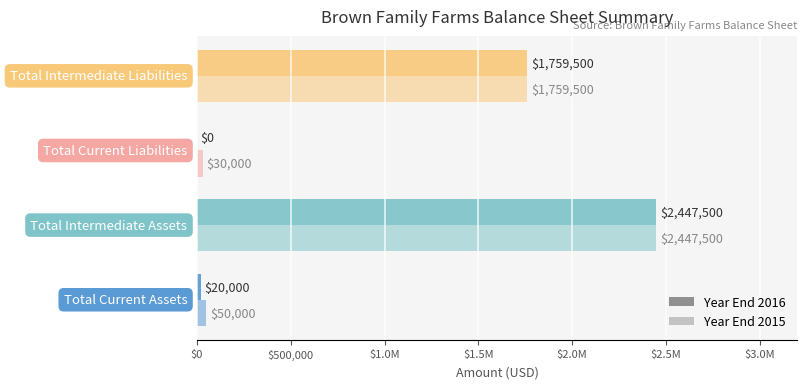

How many data points in Year End 2015 are above 1759500?

1